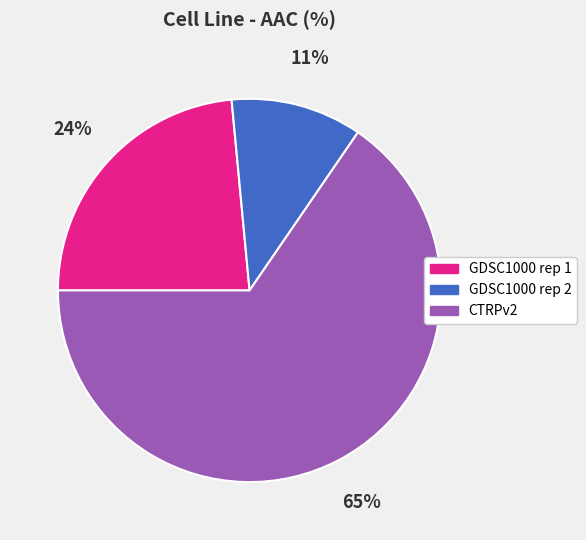

Does CTRPv2 represent more than half of the total?

Yes